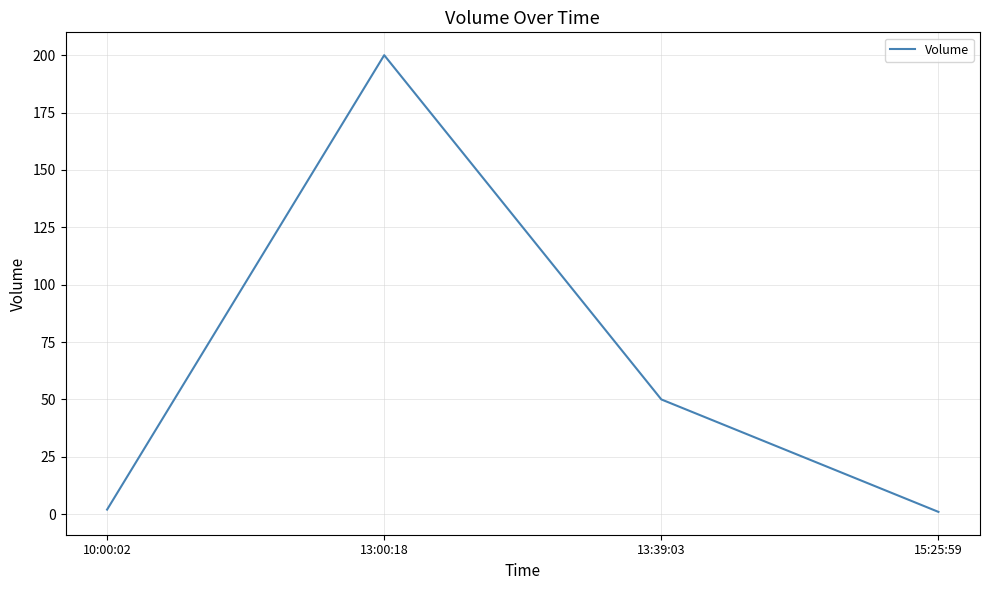

What is the change in value from 13:00:18 to 13:39:03?

-150